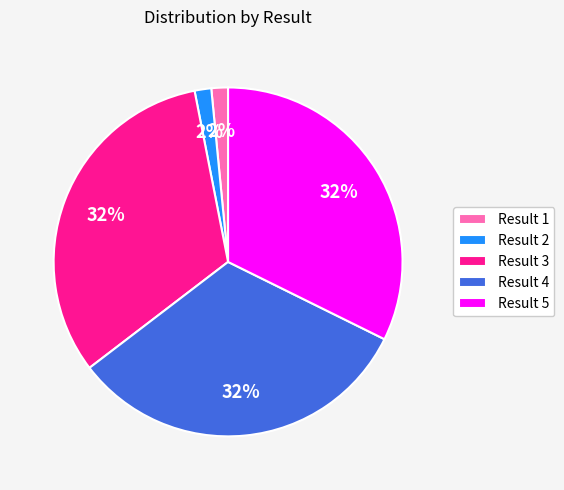

Does any single category account for the majority?

No